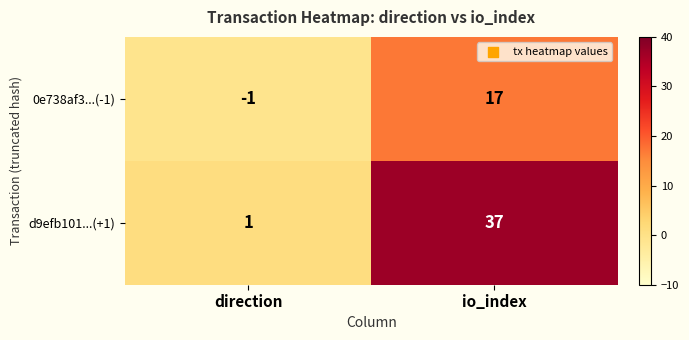

What is the difference between the highest and lowest values at io_index?

20